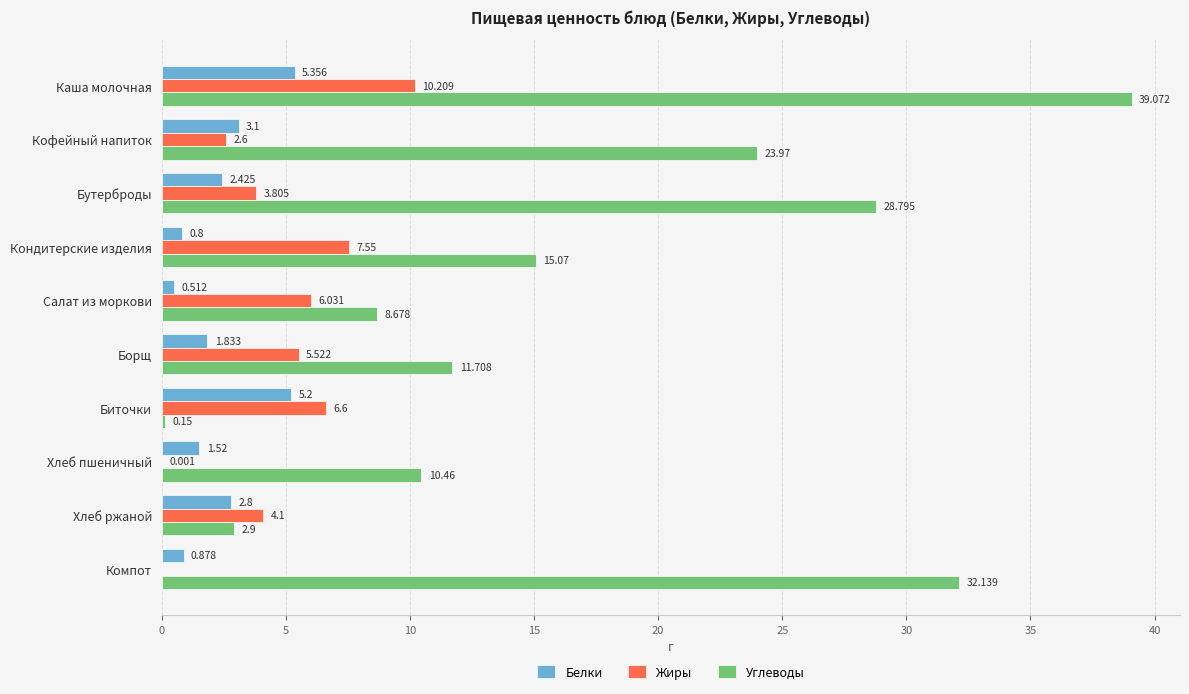

At which category is the sum across all series the highest?

Каша молочная